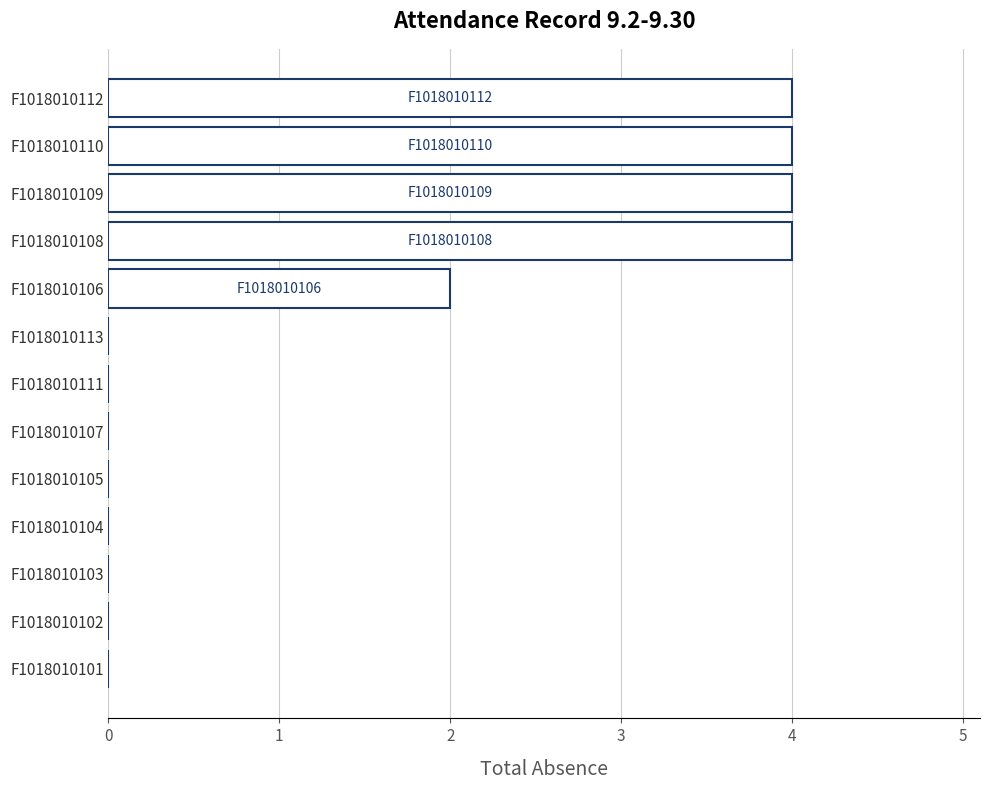

Reading bottom to top, transcribe all the data shown in this chart.

F1018010101=0	F1018010102=0	F1018010103=0	F1018010104=0	F1018010105=0	F1018010107=0	F1018010111=0	F1018010113=0	F1018010106=2	F1018010108=4	F1018010109=4	F1018010110=4	F1018010112=4